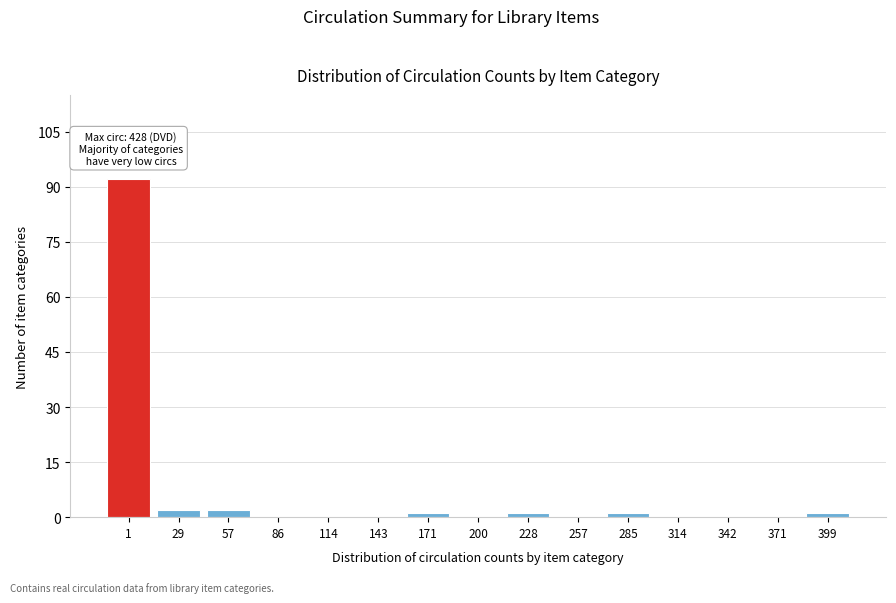

Reading left to right, what are all the values shown in this chart?

1=92	29=2	57=2	86=0	114=0	143=0	171=1	200=0	228=1	257=0	285=1	314=0	342=0	371=0	399=1